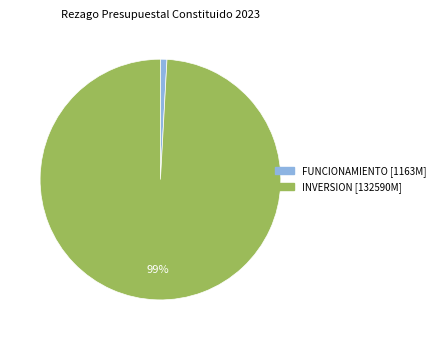

Does any single category account for the majority?

Yes